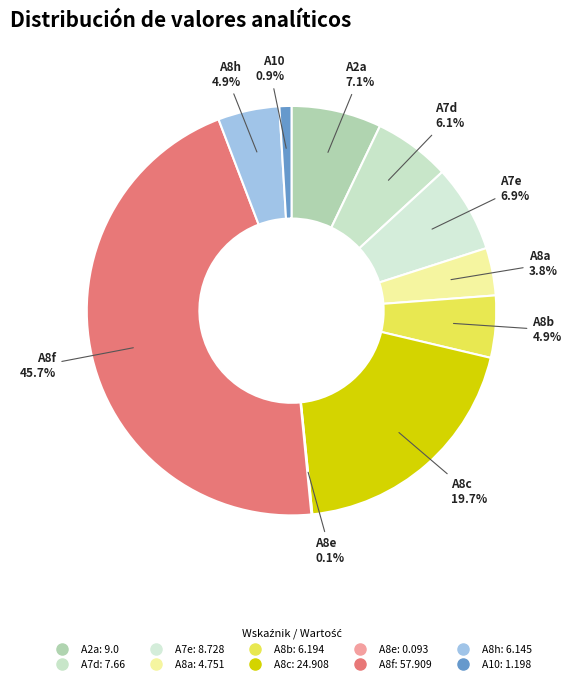

To the nearest percent, what portion does A7e represent?

7%